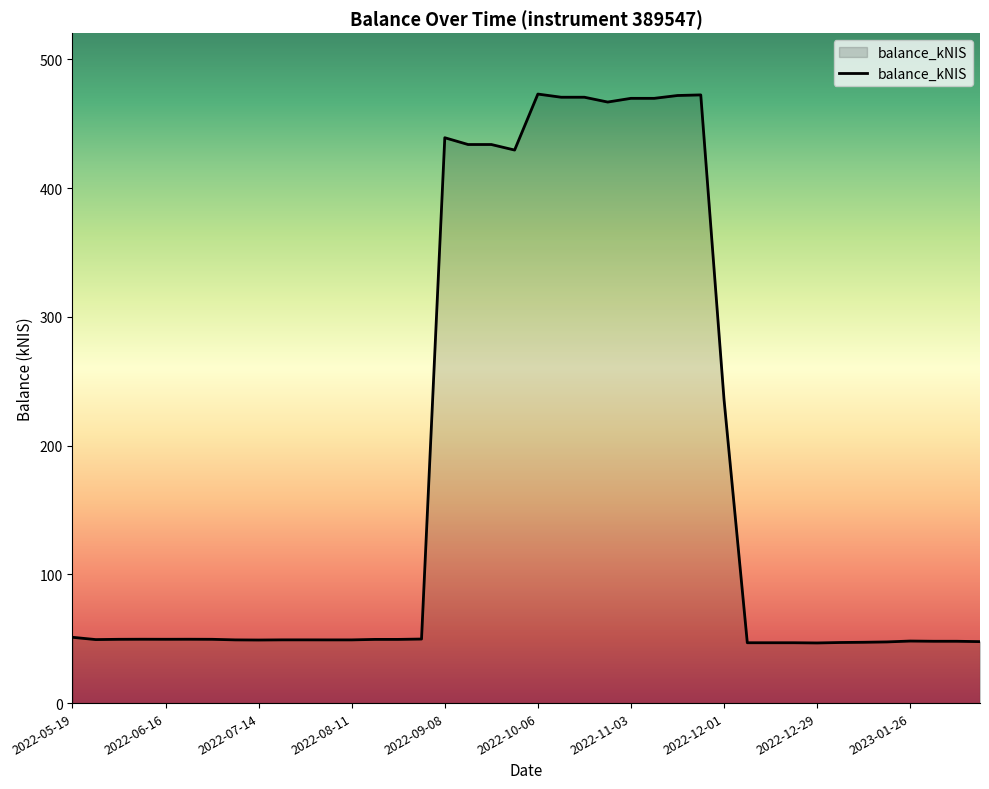

What is the maximum value shown in the chart?

473.1